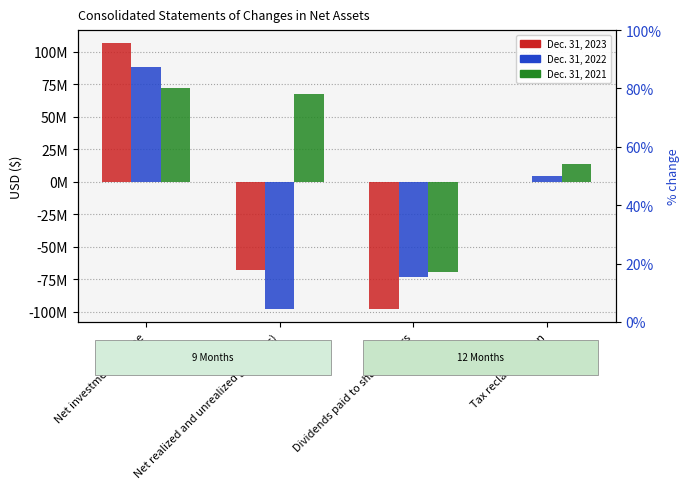

Rank the series by their maximum value, from highest to lowest.

Dec. 31, 2023, Dec. 31, 2022, Dec. 31, 2021